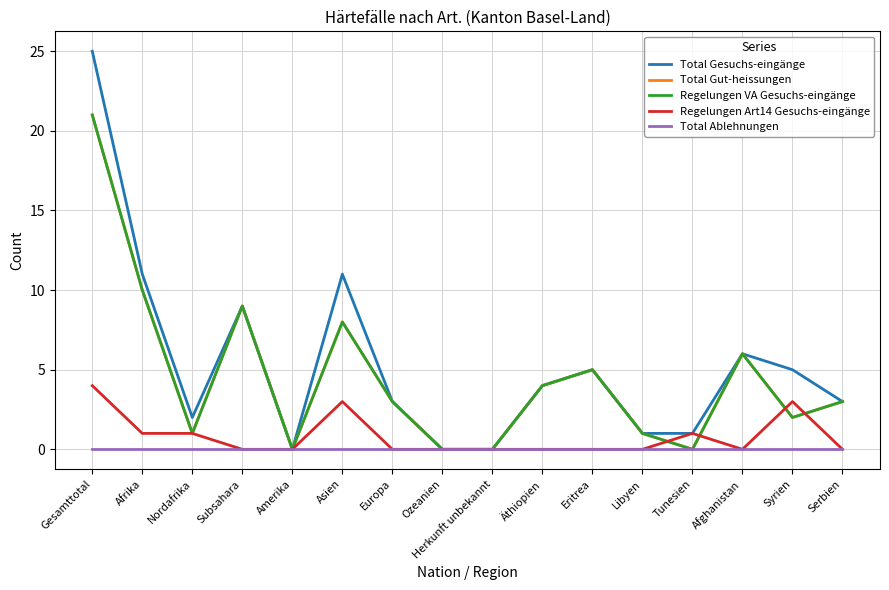

Reading left to right, list all the values displayed in this chart.

Total Gesuchs-eingänge: Gesamttotal=25	Afrika=11	Nordafrika=2	Subsahara=9	Amerika=0	Asien=11	Europa=3	Ozeanien=0	Herkunft unbekannt=0	Äthiopien=4	Eritrea=5	Libyen=1	Tunesien=1	Afghanistan=6	Syrien=5	Serbien=3
Total Gut-heissungen: Gesamttotal=21	Afrika=10	Nordafrika=1	Subsahara=9	Amerika=0	Asien=8	Europa=3	Ozeanien=0	Herkunft unbekannt=0	Äthiopien=4	Eritrea=5	Libyen=1	Tunesien=0	Afghanistan=6	Syrien=2	Serbien=3
Regelungen VA Gesuchs-eingänge: Gesamttotal=21	Afrika=10	Nordafrika=1	Subsahara=9	Amerika=0	Asien=8	Europa=3	Ozeanien=0	Herkunft unbekannt=0	Äthiopien=4	Eritrea=5	Libyen=1	Tunesien=0	Afghanistan=6	Syrien=2	Serbien=3
Regelungen Art14 Gesuchs-eingänge: Gesamttotal=4	Afrika=1	Nordafrika=1	Subsahara=0	Amerika=0	Asien=3	Europa=0	Ozeanien=0	Herkunft unbekannt=0	Äthiopien=0	Eritrea=0	Libyen=0	Tunesien=1	Afghanistan=0	Syrien=3	Serbien=0
Total Ablehnungen: Gesamttotal=0	Afrika=0	Nordafrika=0	Subsahara=0	Amerika=0	Asien=0	Europa=0	Ozeanien=0	Herkunft unbekannt=0	Äthiopien=0	Eritrea=0	Libyen=0	Tunesien=0	Afghanistan=0	Syrien=0	Serbien=0